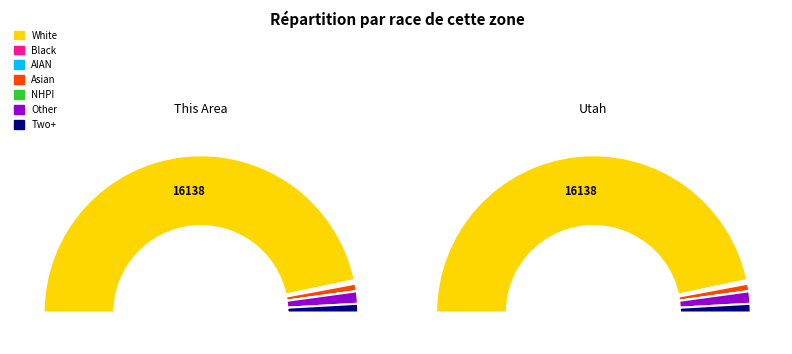

The Two or More Races slice represents 1% of the pie. True or false?

False